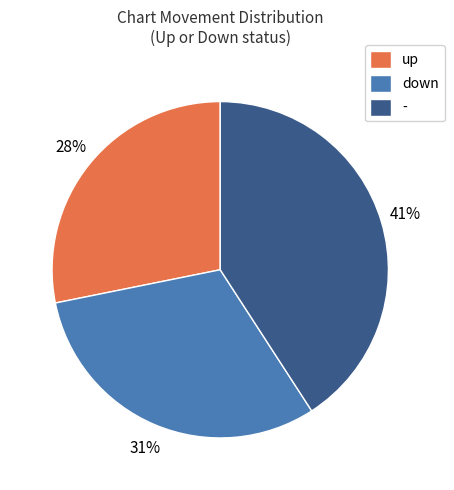

To the nearest percent, what is the difference between the up and - slice percentages?

13%